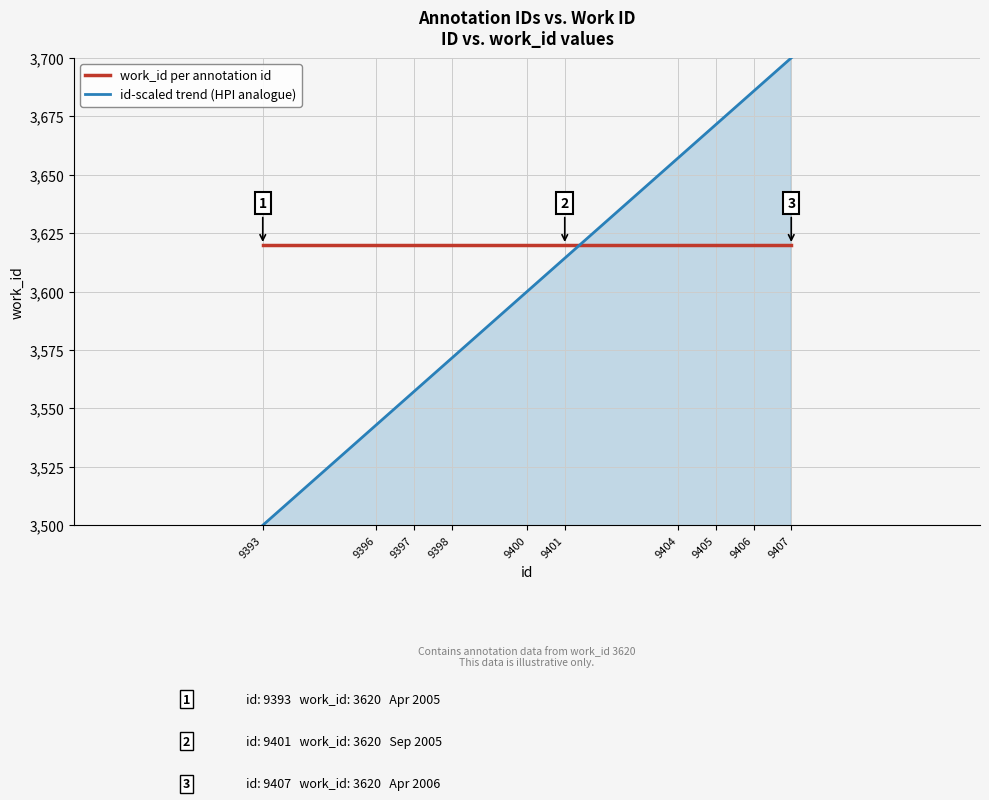

Reading right to left, list all the values displayed in this chart.

work_id per annotation id: 3620.0	3620.0	3620.0	3620.0	3620.0	3620.0	3620.0	3620.0	3620.0	3620.0
id-scaled trend (HPI analogue): 3700.0	3685.7	3671.4	3657.1	3614.3	3600.0	3571.4	3557.1	3542.9	3500.0